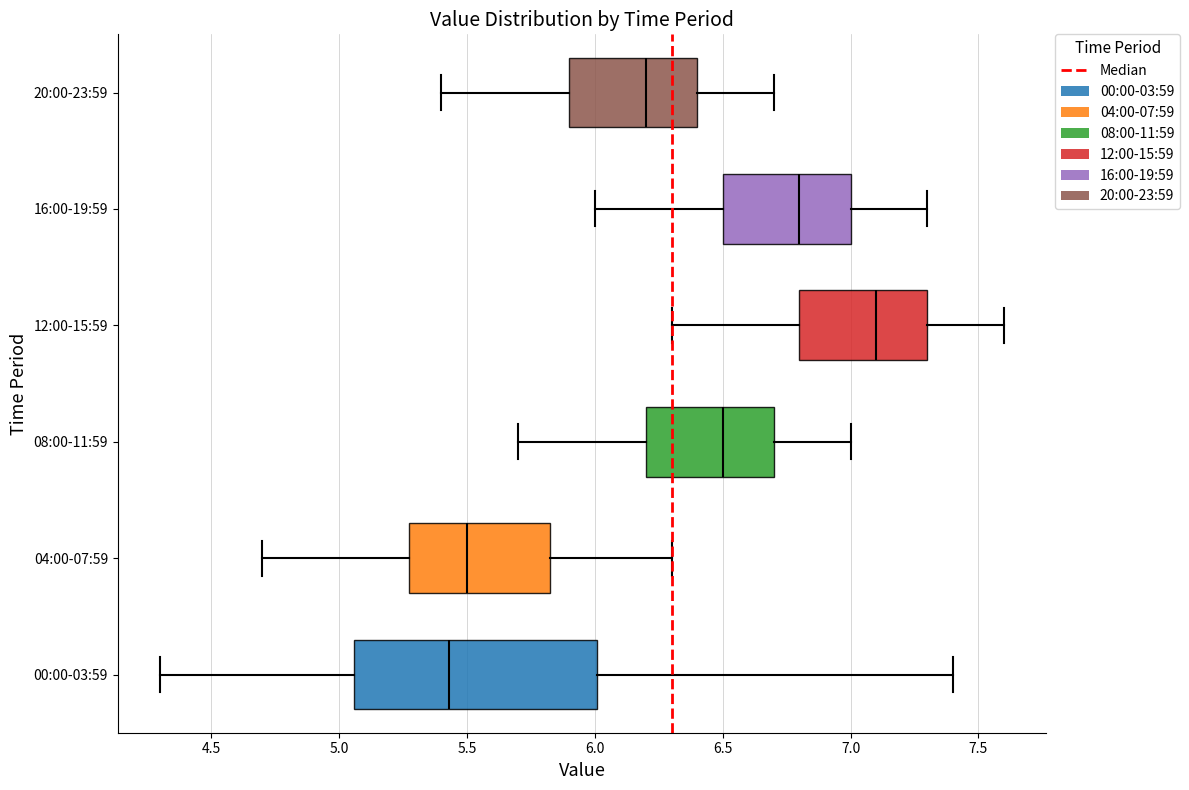

Reading bottom to top, transcribe this box plot: for each box, give where its median line is, the range the box spans, and where its two whiskers end, as read against the x-axis. The values are not printed on the chart, so give them approximately, as read against the axis.

00:00-03:59: median 5.45, box 5.05 to 6.00, whiskers 4.30 to 7.40
04:00-07:59: median 5.50, box 5.30 to 5.85, whiskers 4.70 to 6.30
08:00-11:59: median 6.50, box 6.20 to 6.70, whiskers 5.70 to 7.00
12:00-15:59: median 7.10, box 6.80 to 7.30, whiskers 6.30 to 7.60
16:00-19:59: median 6.80, box 6.50 to 7.00, whiskers 6.00 to 7.30
20:00-23:59: median 6.20, box 5.90 to 6.40, whiskers 5.40 to 6.70